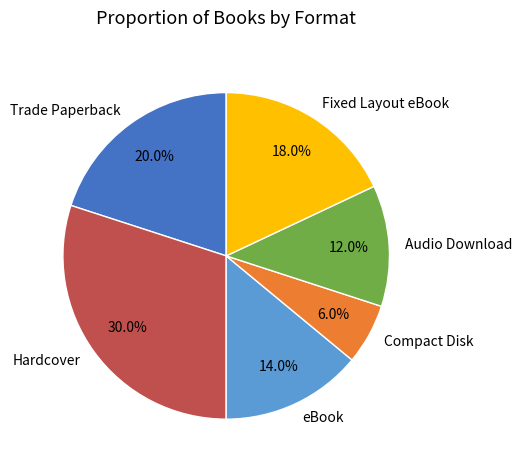

How much of the chart is everything except Hardcover?

70.0%